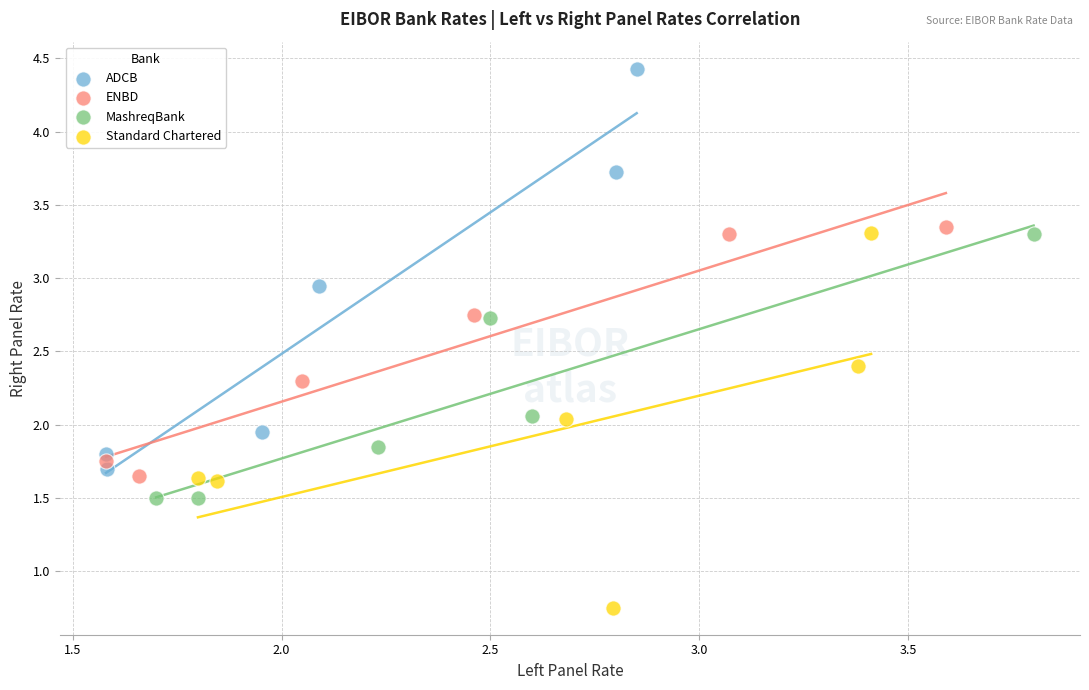

Which series contains the lowest Y value?

Standard Chartered